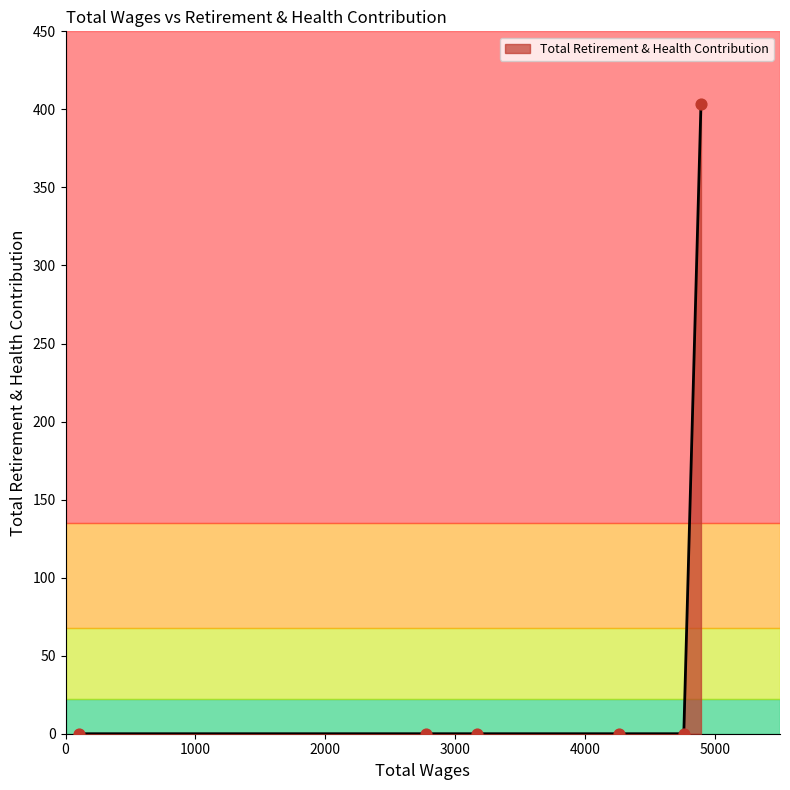

True or false: there are more than 2 points higher than both neighbors.

False